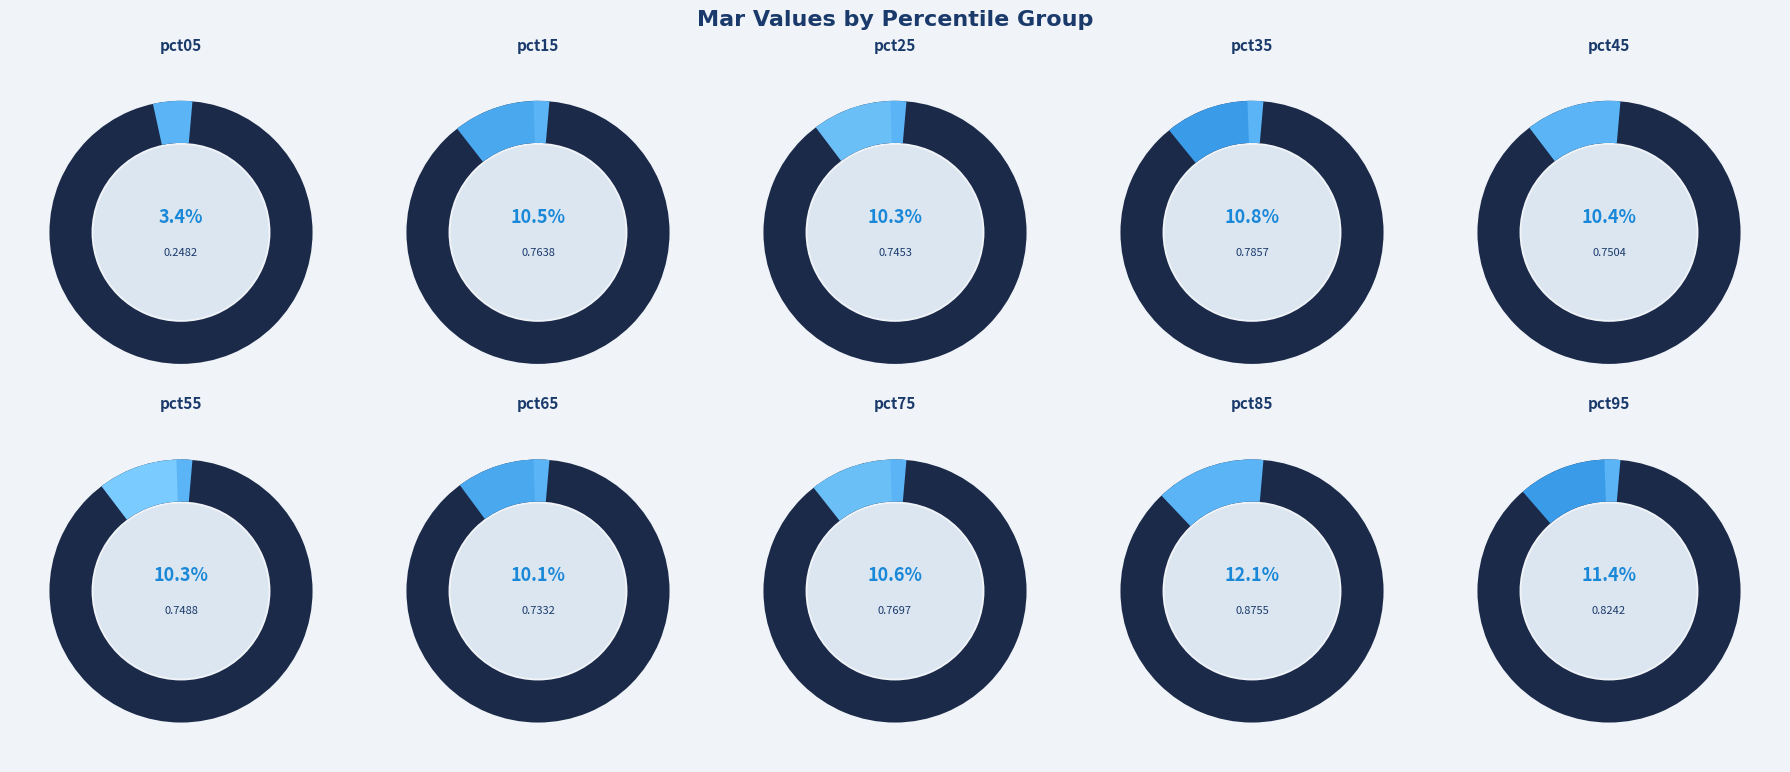

The pct05 slice represents 3% of the pie. True or false?

True